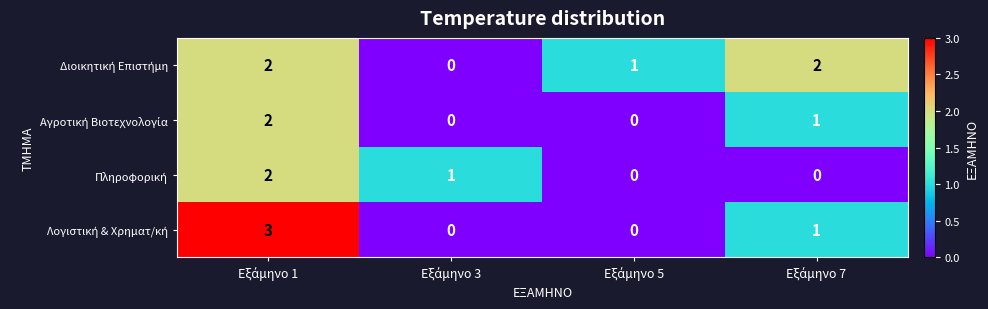

What is the greatest value displayed?

3